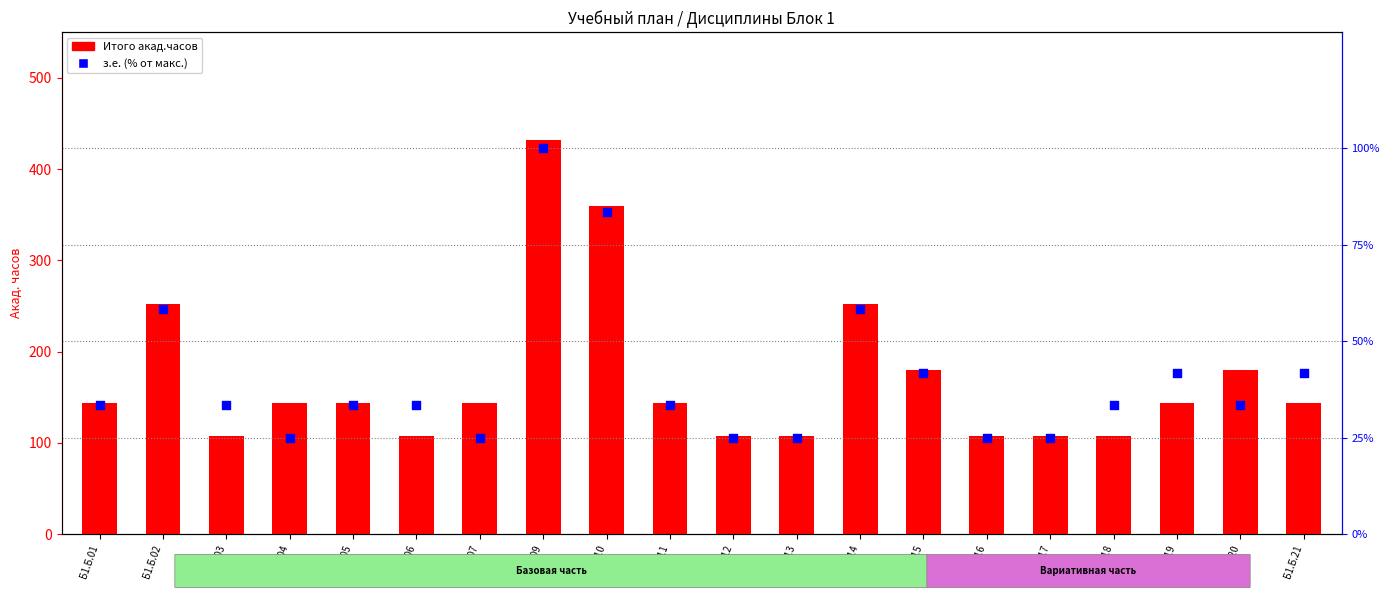

Which series contains the lowest Y value?

з.е. (% от макс.)